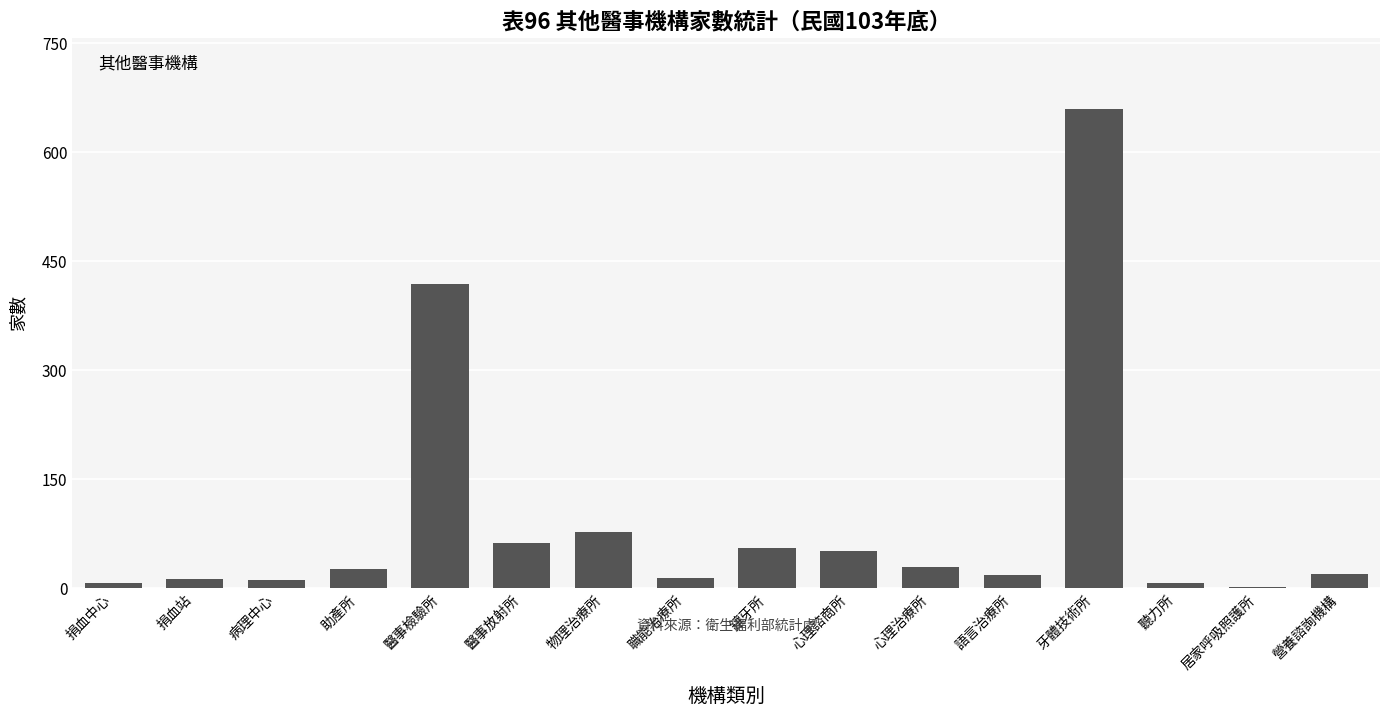

What is the maximum value shown in the chart?

658